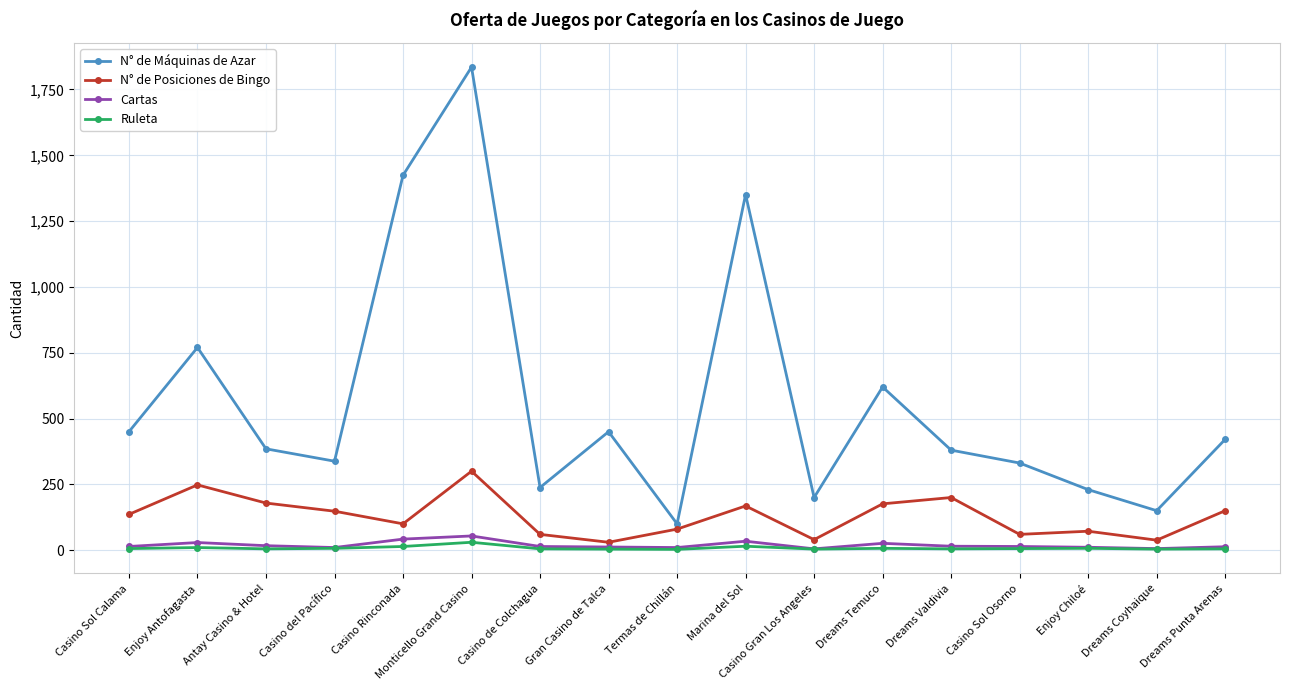

How many lines are shown in the chart?

4